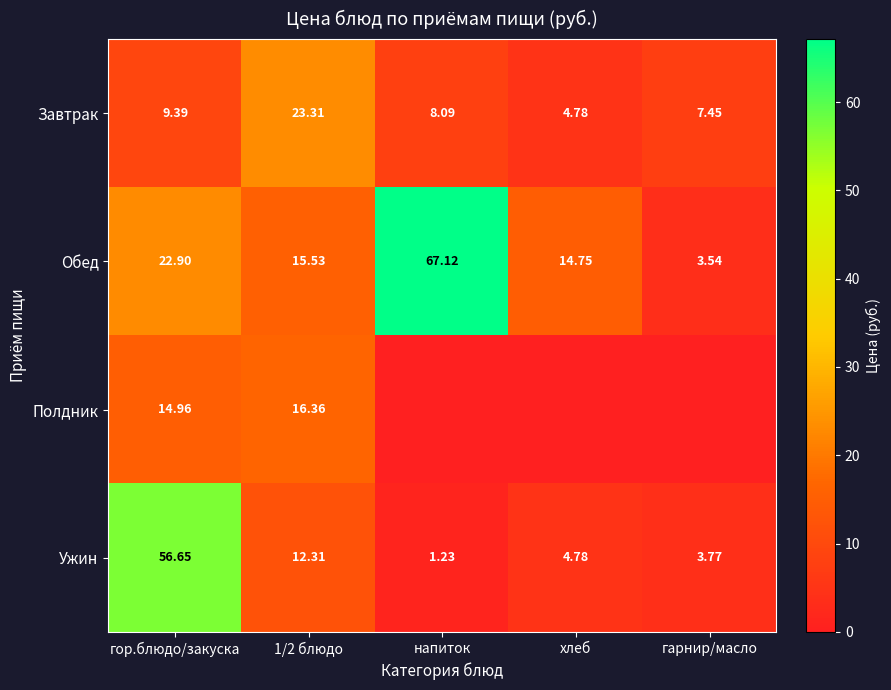

How many series are shown in this chart?

4